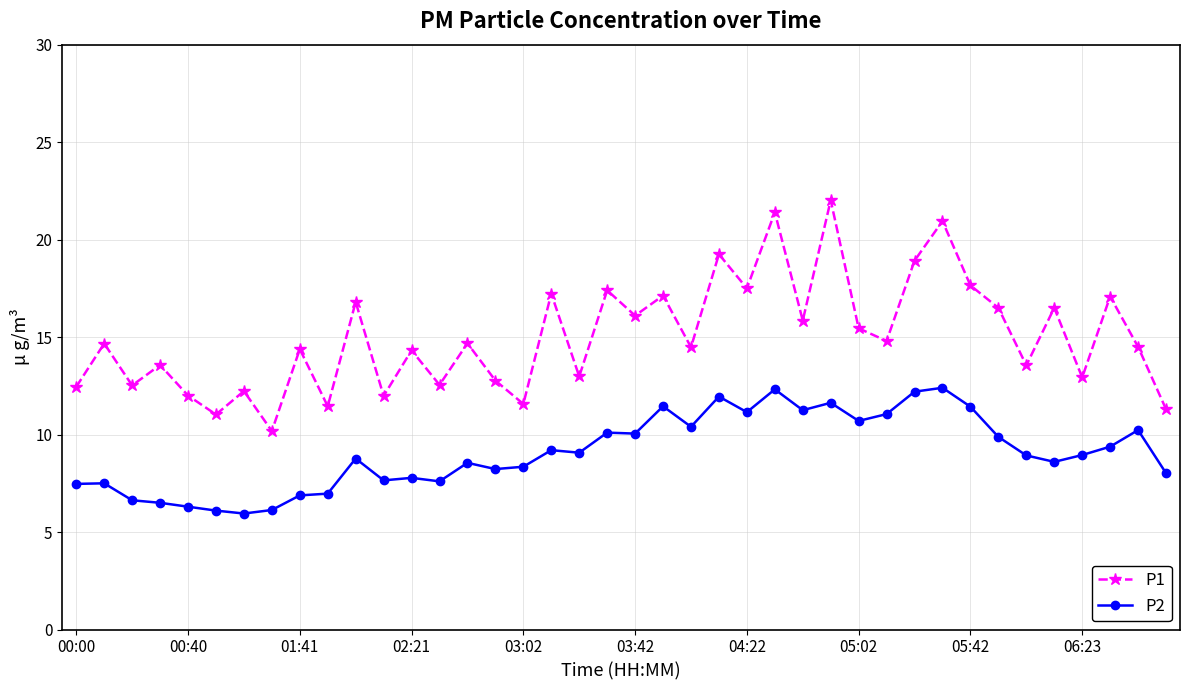

What are all the series names shown in the legend?

P1, P2